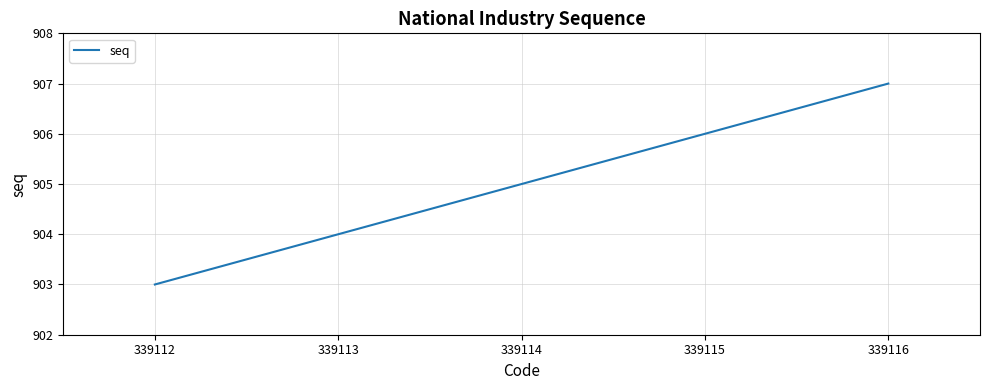

What is the sum of all values?

4525